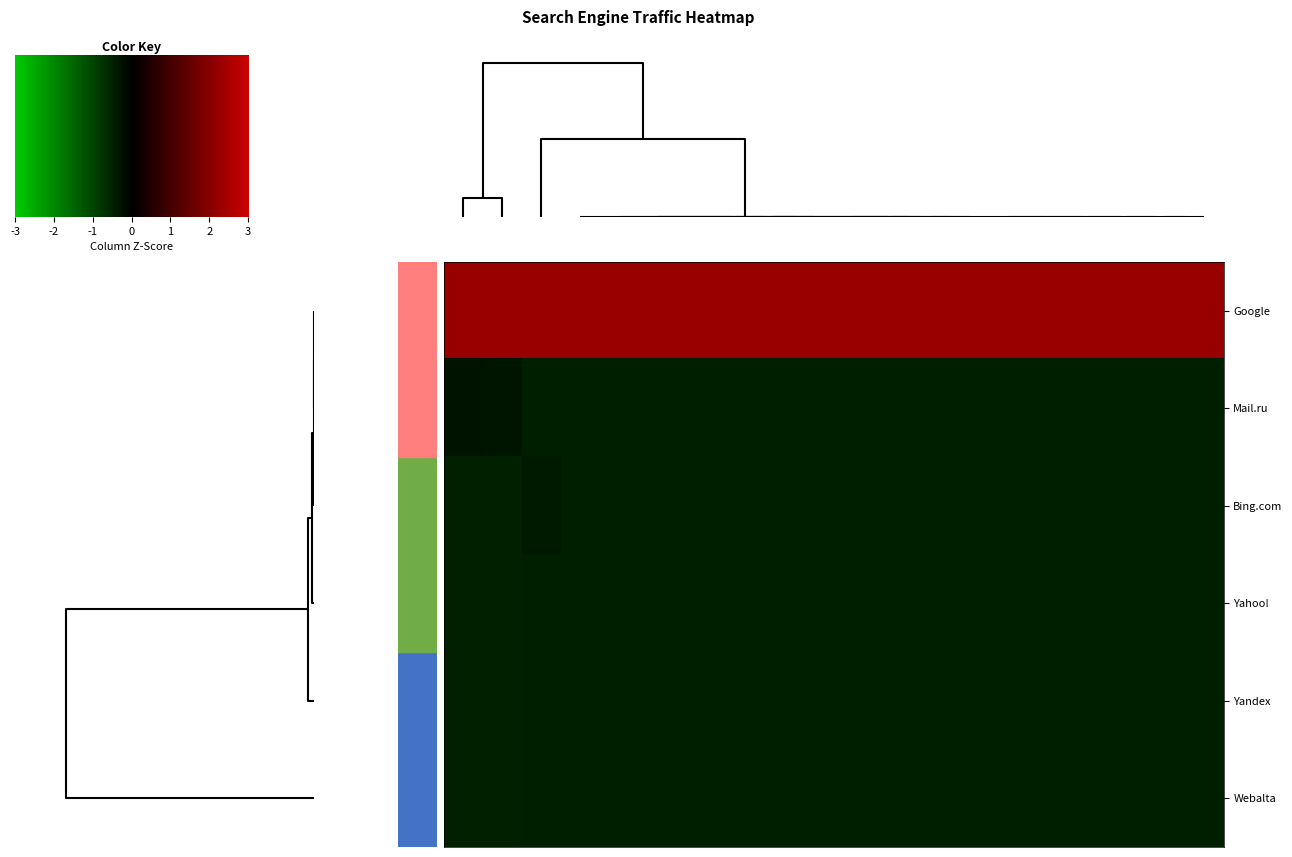

At which category does the chart reach its minimum across all series?

1